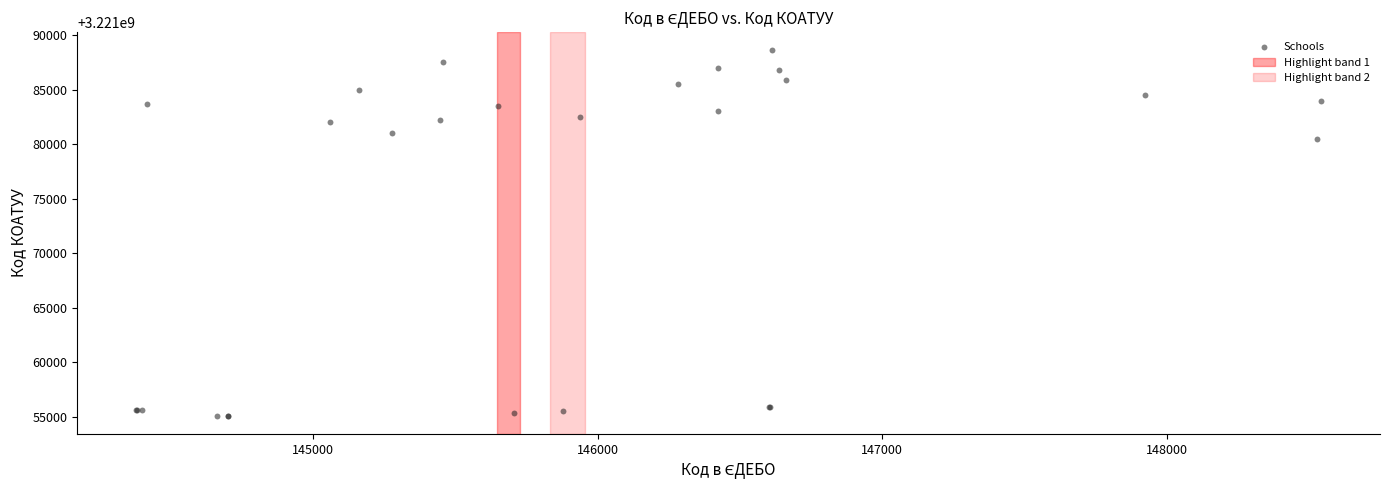

What Y value in the scatter plot is closest to 3221071850?

3221080501